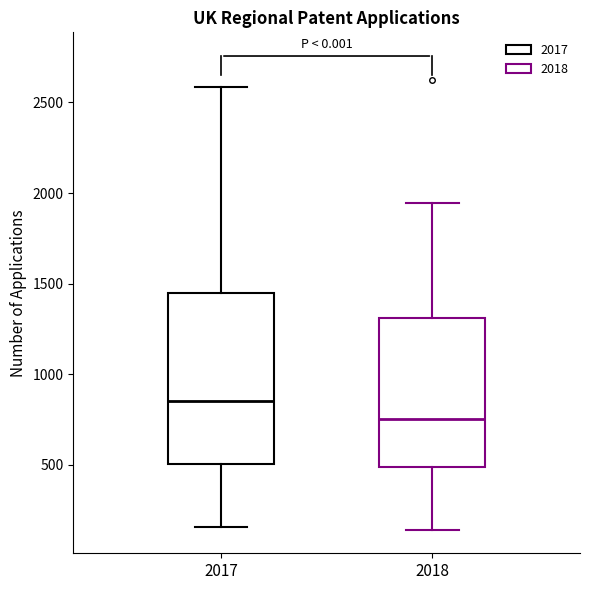

Reading left to right, read every box against the y-axis: the position of its median line, the range the box covers, and the ends of its whiskers. The values are not printed on the chart, so give them approximately, as read against the axis.

2017: median 850, box 500 to 1450, whiskers 150 to 2600
2018: median 750, box 500 to 1300, whiskers 150 to 1950